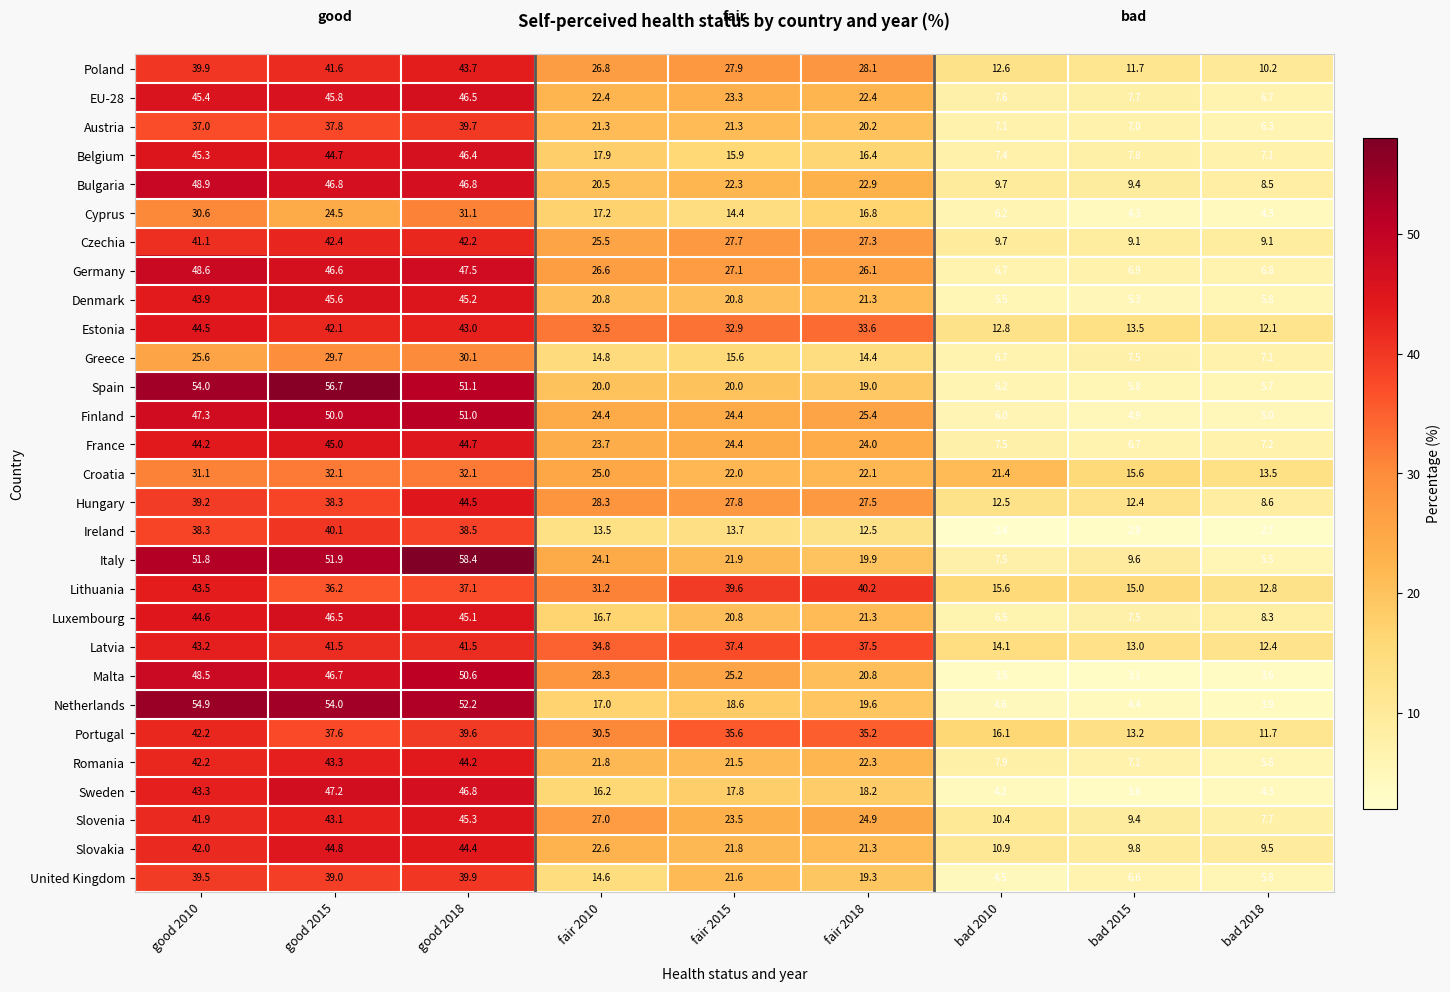

Between fair 2015 and bad 2015, which series saw the biggest shift?

Lithuania